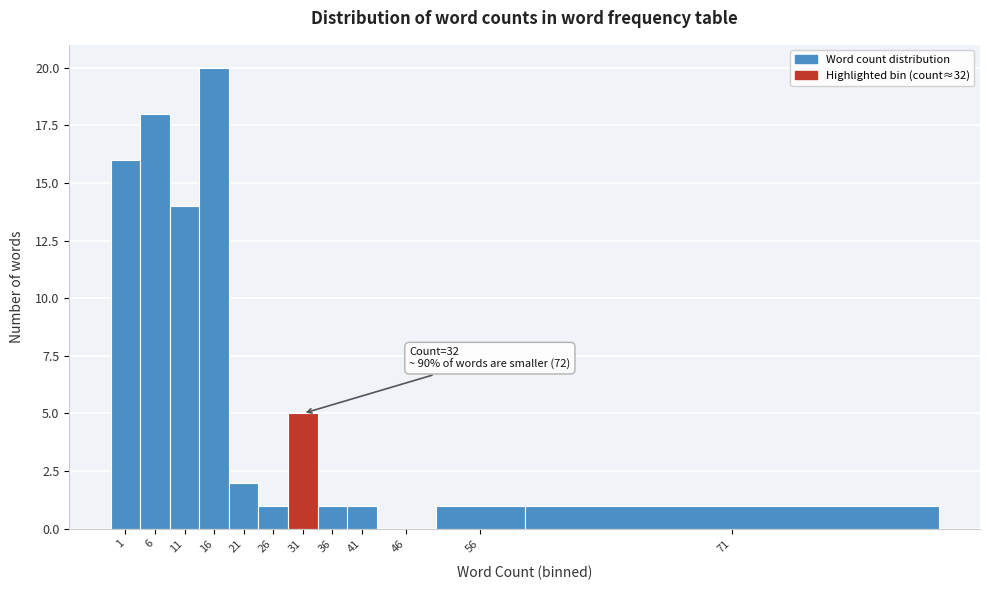

Is it true that the value at 31 is 8?

False